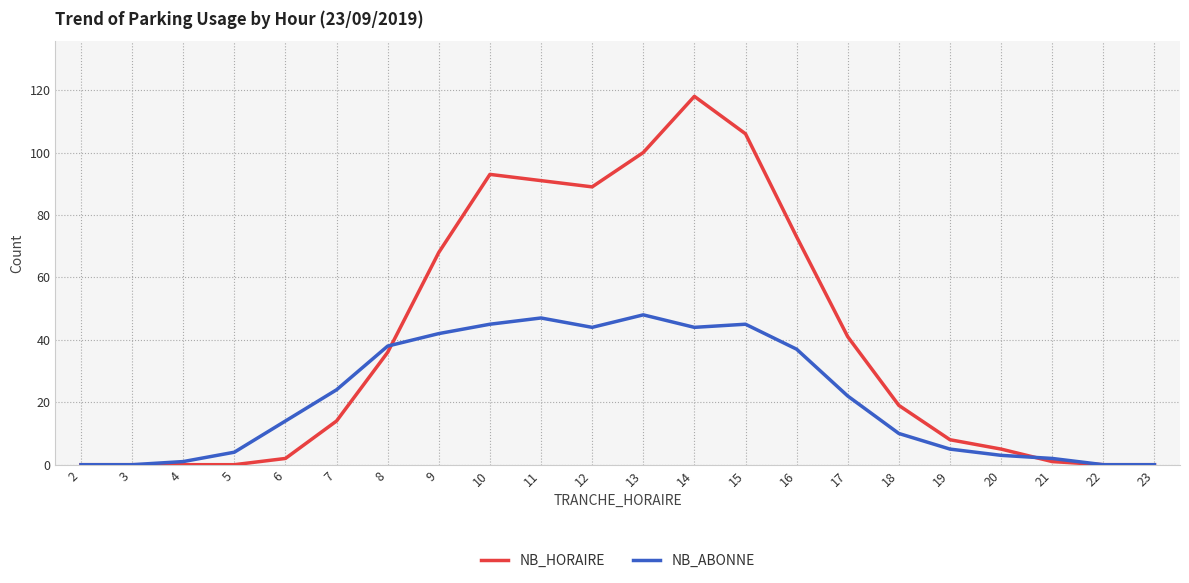

Read the NB_ABONNE value at 7.

24